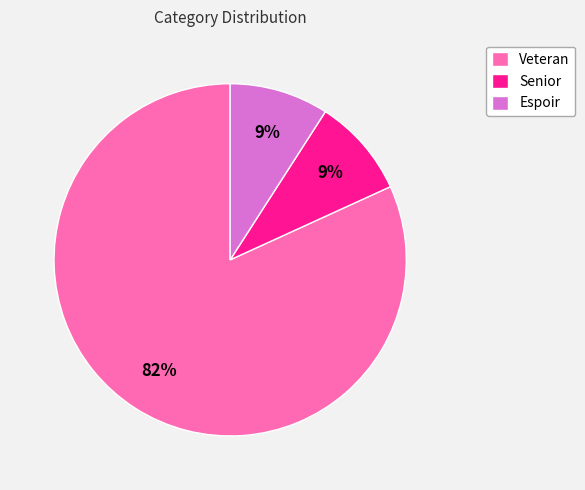

Which category has the biggest portion of the pie?

Veteran